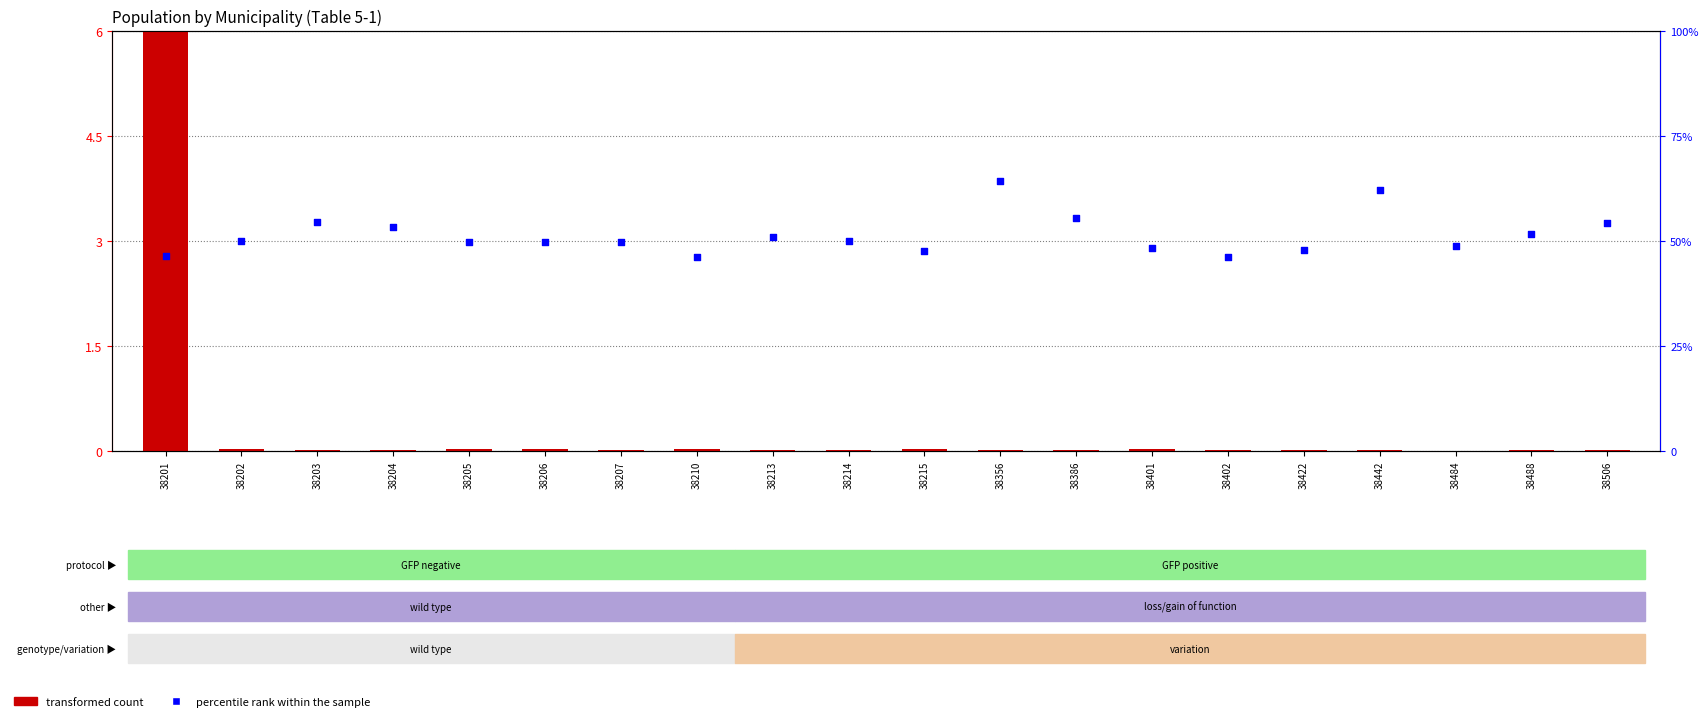

At how many categories does at least one series exceed 54?

5